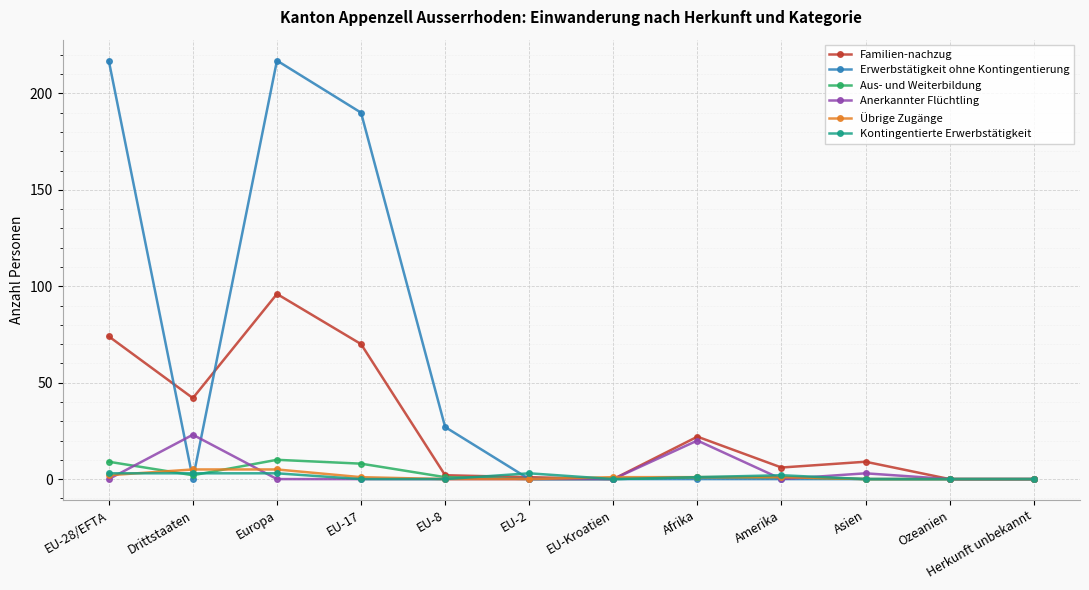

What is the greatest value displayed?

217